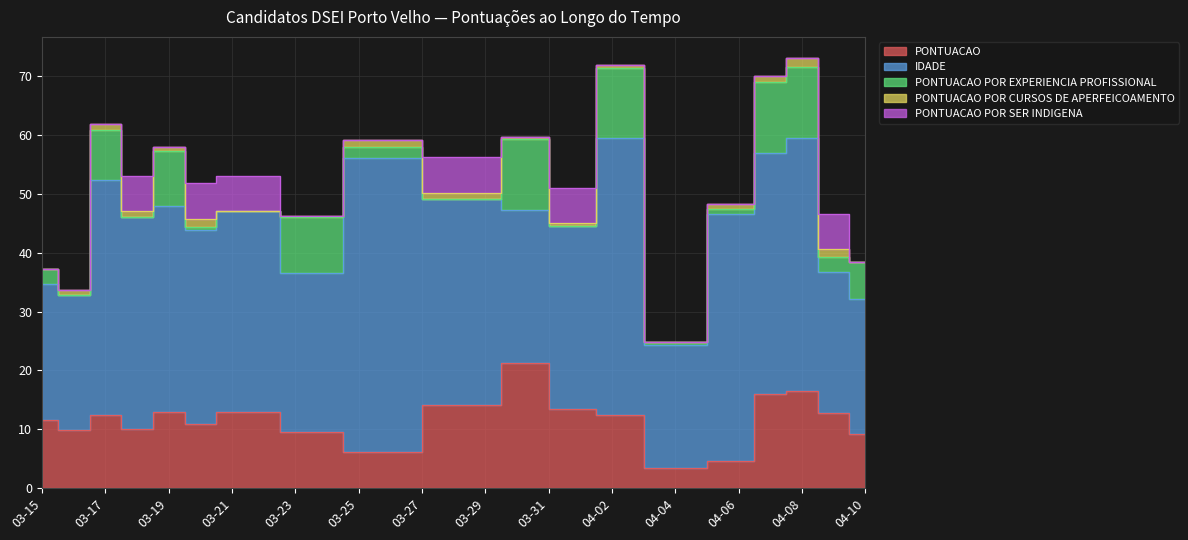

Does the chart have visible grid lines?

Yes